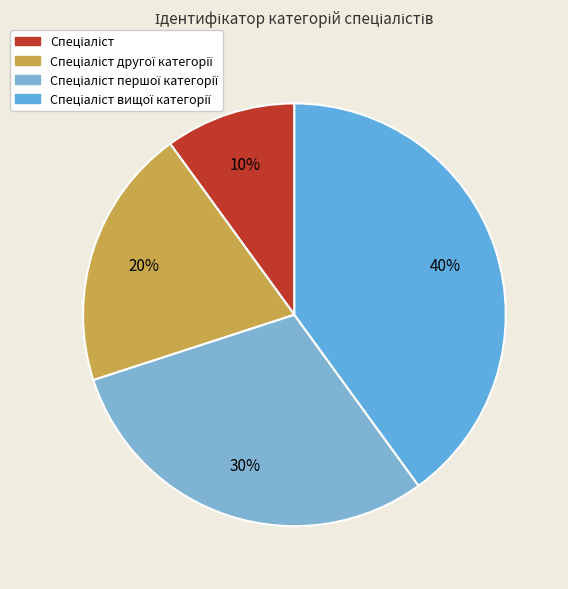

Rank the categories by value from lowest to highest.

Спеціаліст, Спеціаліст другої категорії, Спеціаліст першої категорії, Спеціаліст вищої категорії